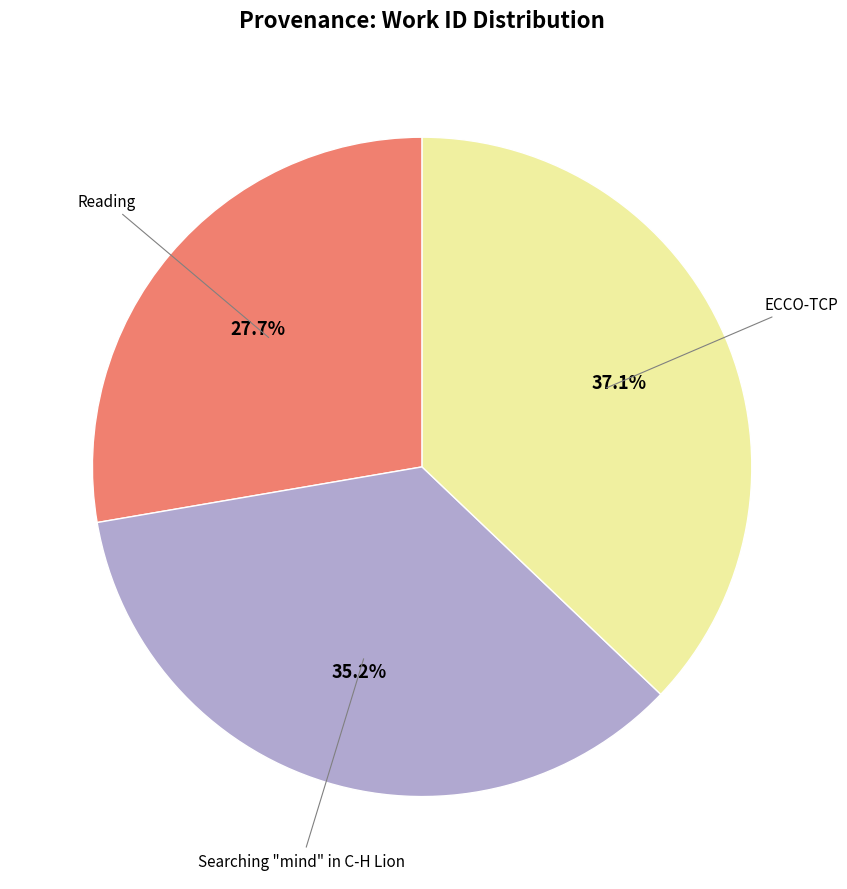

Is there any slice that represents more than half of the pie?

No